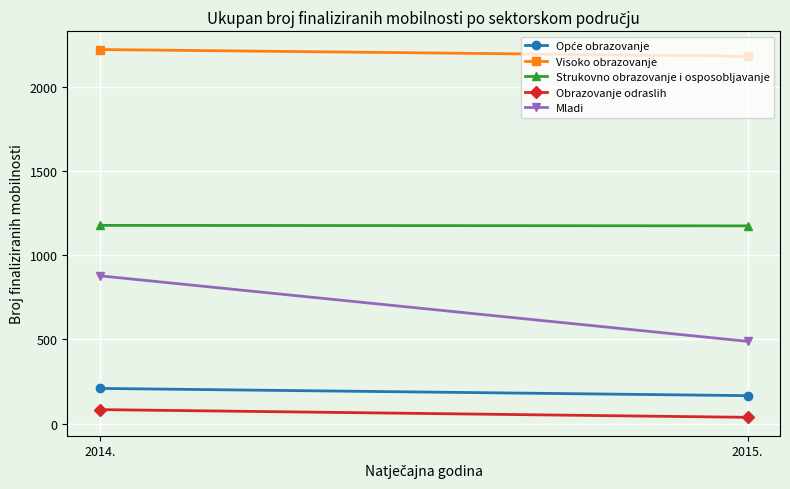

Which series has the widest spread of values?

Mladi